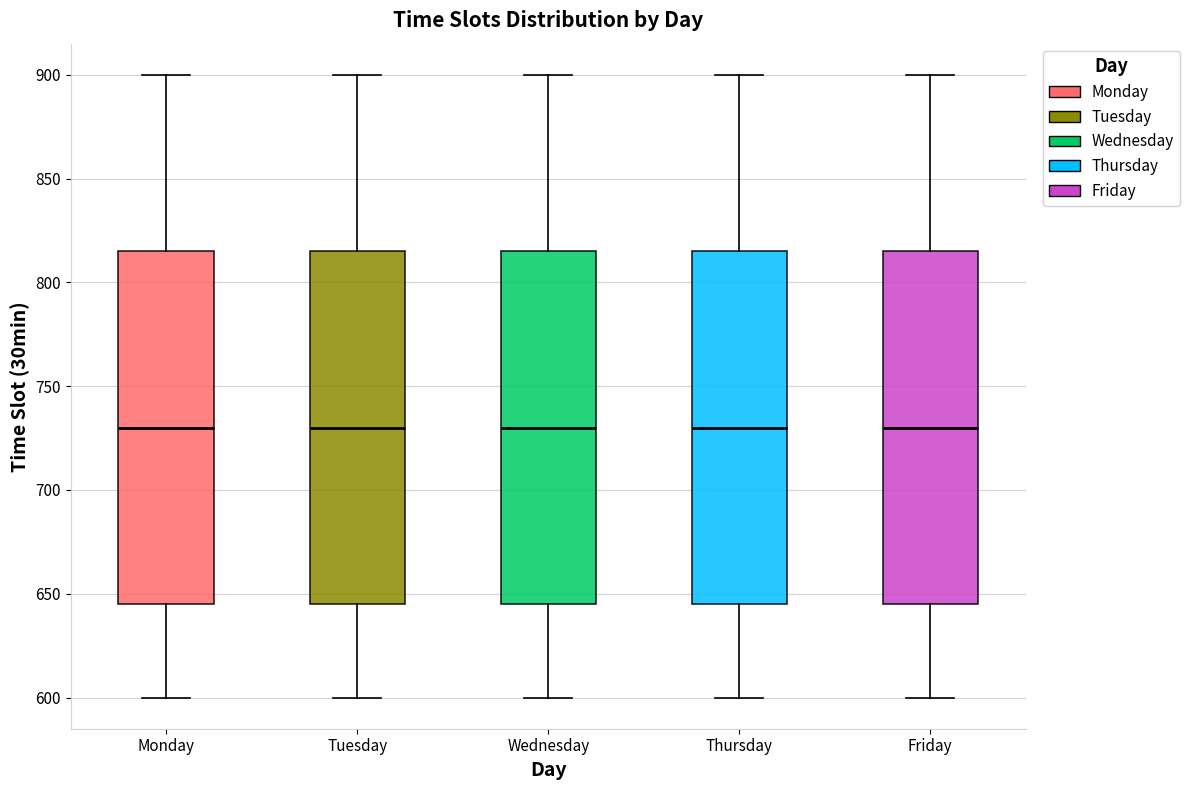

Reading left to right, read every box against the y-axis: the position of its median line, the range the box covers, and the ends of its whiskers. The values are not printed on the chart, so give them approximately, as read against the axis.

Monday: median 730, box 645 to 815, whiskers 600 to 900
Tuesday: median 730, box 645 to 815, whiskers 600 to 900
Wednesday: median 730, box 645 to 815, whiskers 600 to 900
Thursday: median 730, box 645 to 815, whiskers 600 to 900
Friday: median 730, box 645 to 815, whiskers 600 to 900